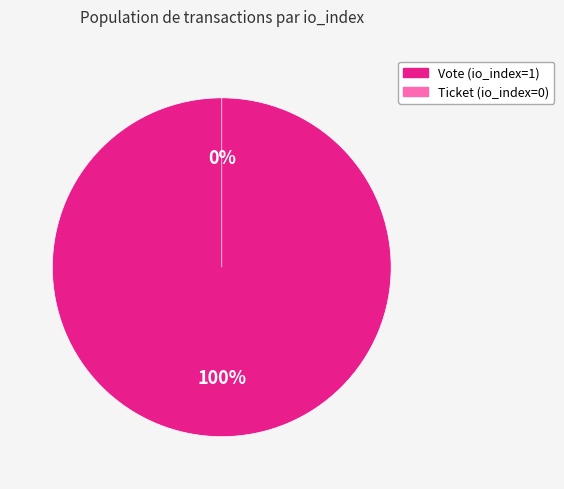

Does Ticket (io_index=0) represent more than half of the total?

No